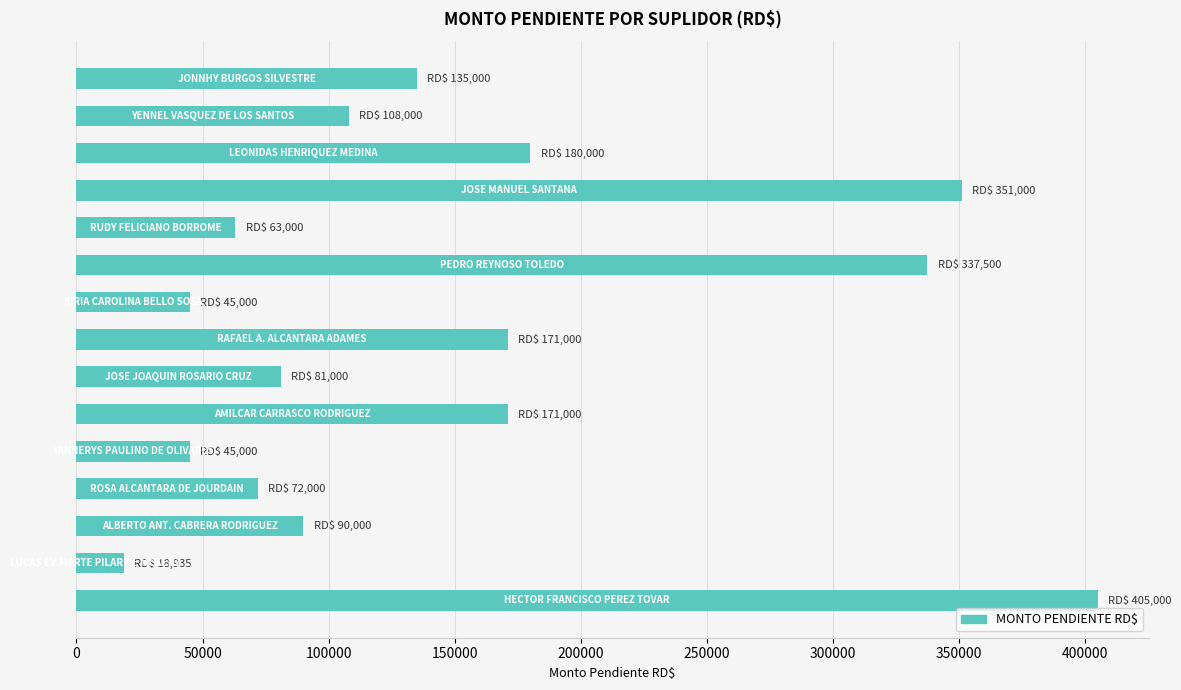

How many series are shown in this chart?

1